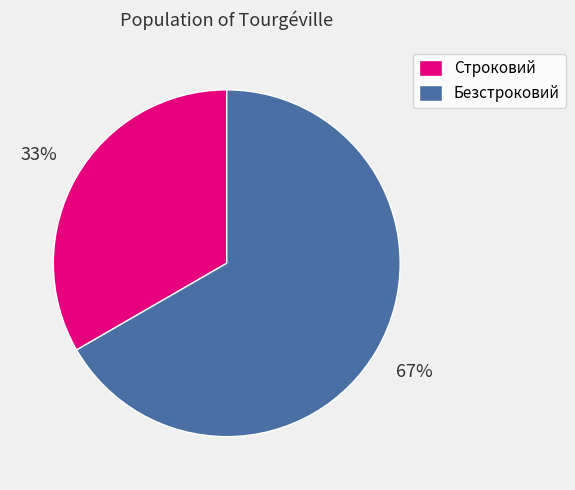

What is the largest slice in the pie chart?

Безстроковий